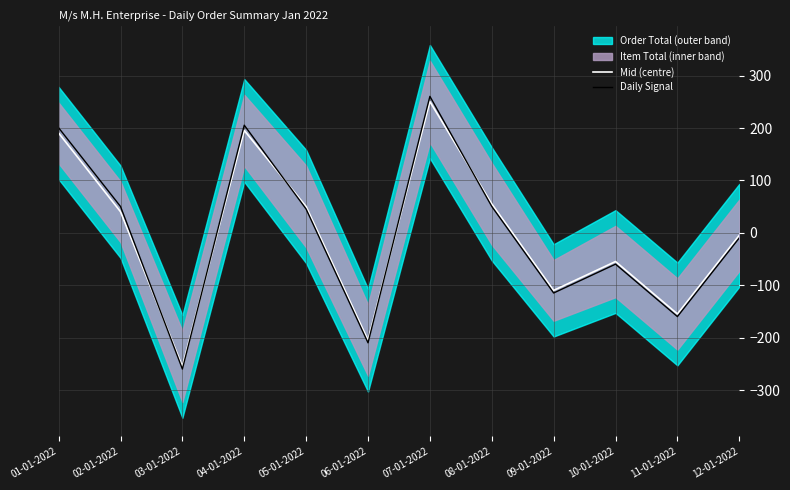

At which category does the chart reach its minimum across all series?

03-01-2022